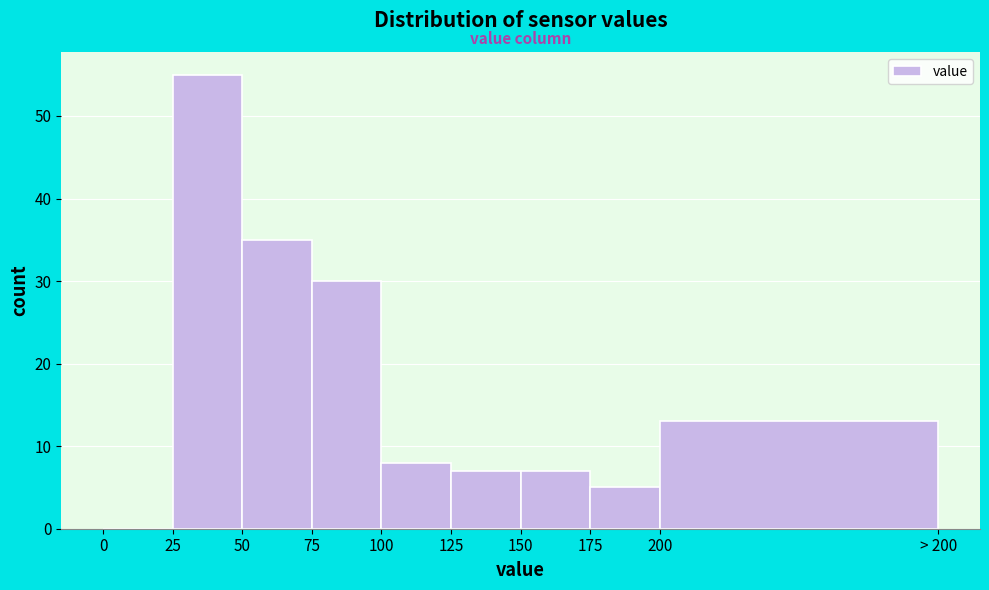

Reading right to left, list all the values displayed in this chart.

200=13	175=5	150=7	125=7	100=8	75=30	50=35	25=55	0=0